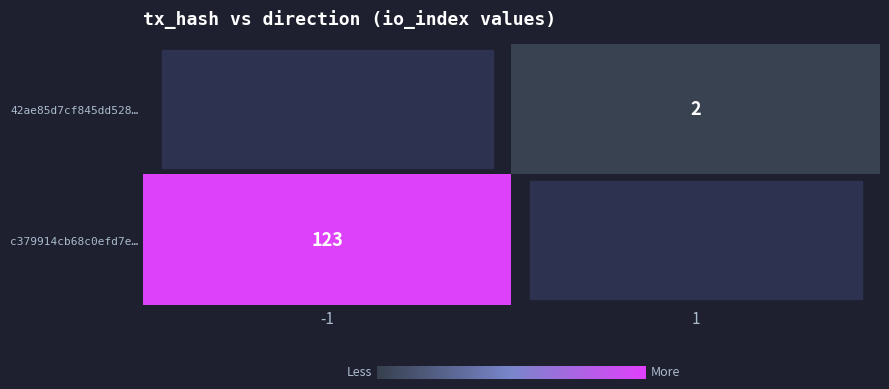

The c379914cb68c0efd7e… series shows 201 at -1. True or false?

False